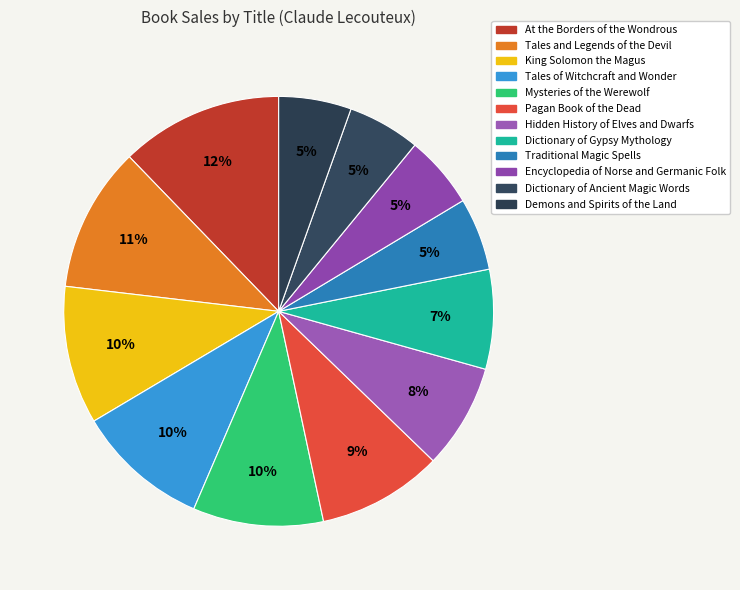

Which slice is the largest?

At the Borders of the Wondrous